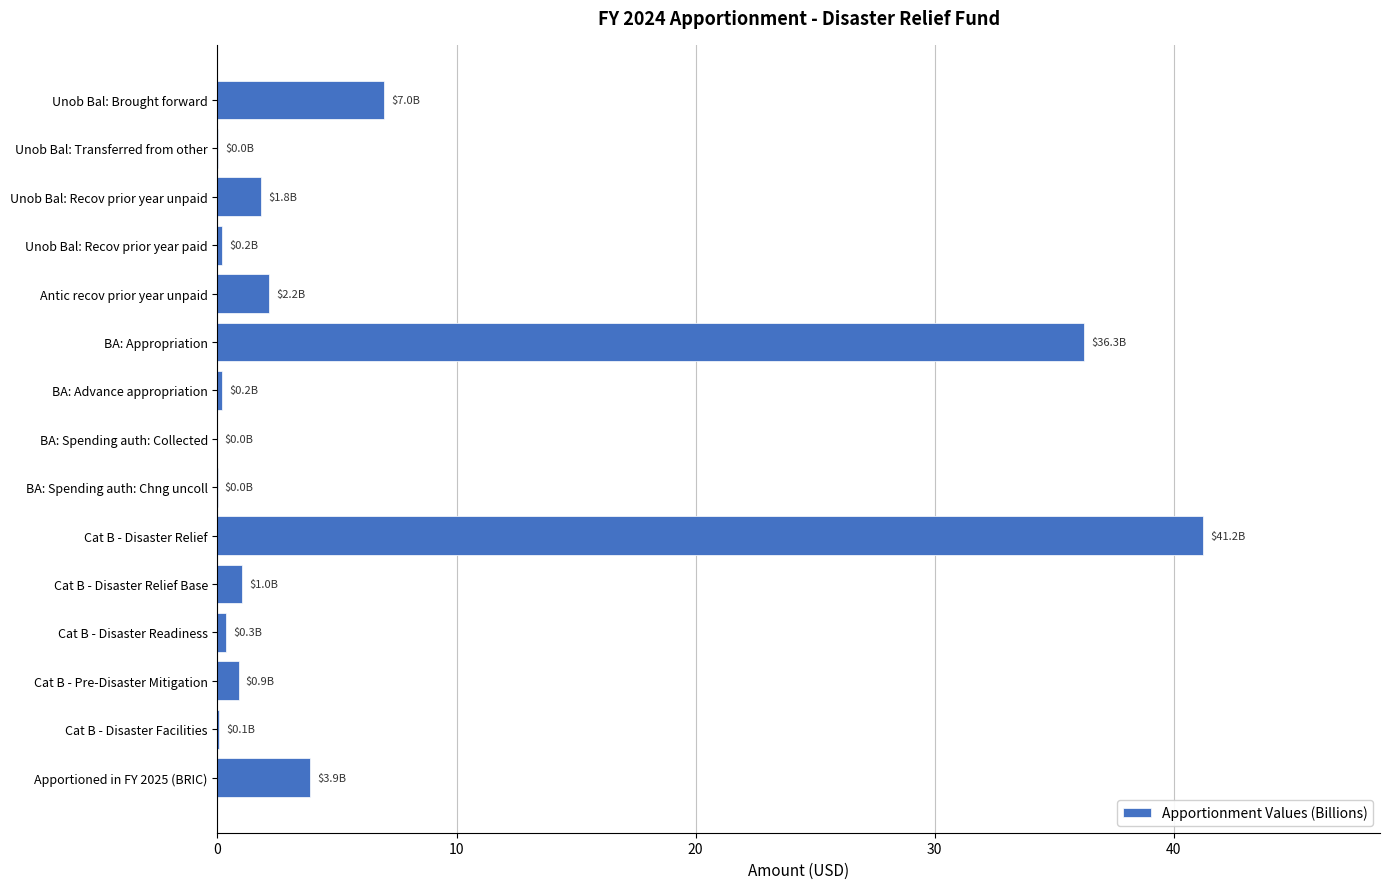

True or false: the data shows 41.2 at Cat B - Disaster Relief.

True